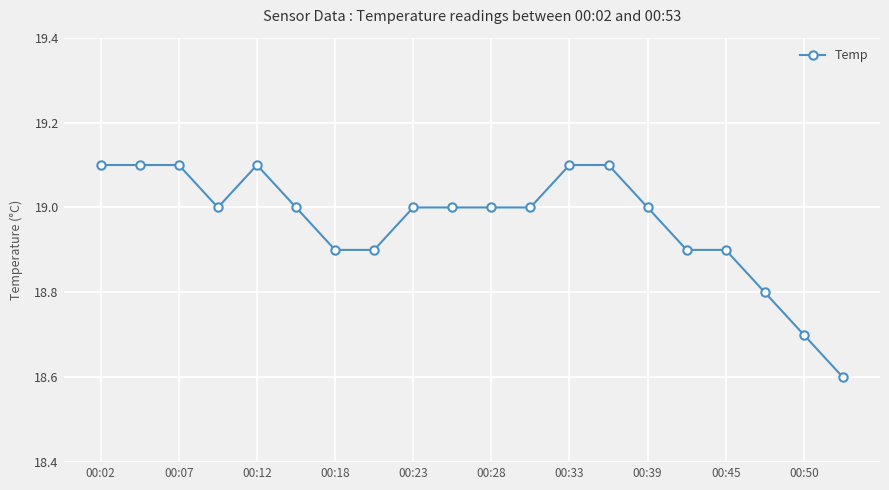

What is the greatest value displayed?

19.1